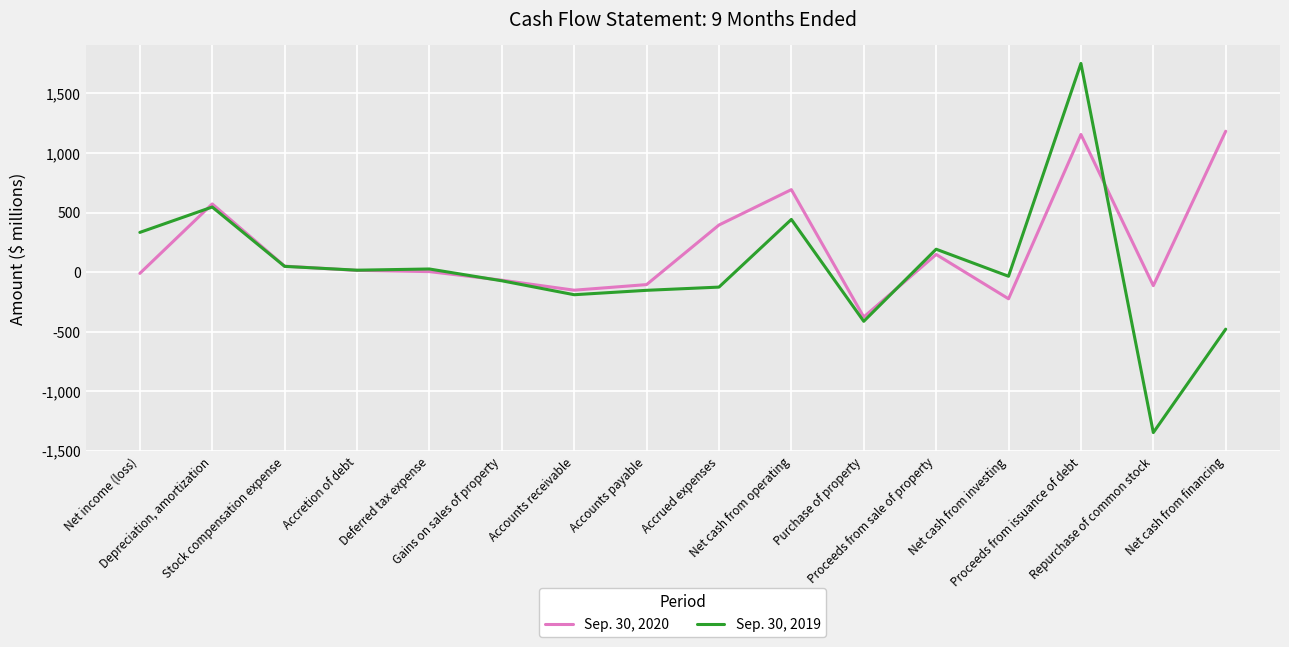

What is the minimum value for Sep. 30, 2019?

-1347